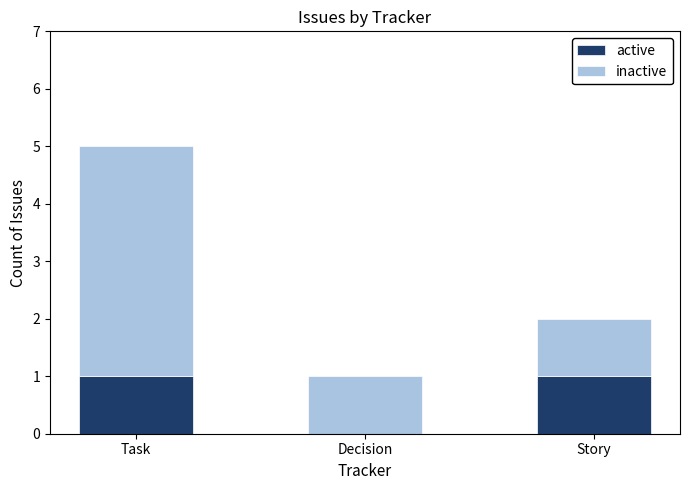

True or false: active has a value of 1 at Task.

True